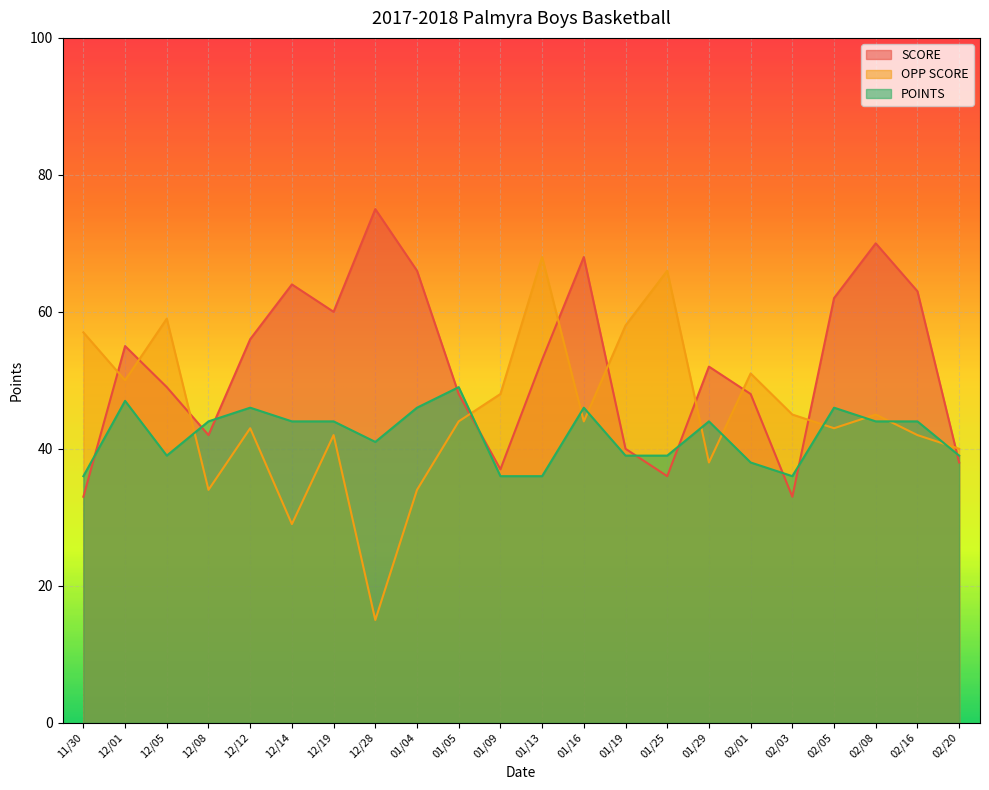

Between which two adjacent categories do OPP SCORE and SCORE first intersect?

11/30 and 12/01